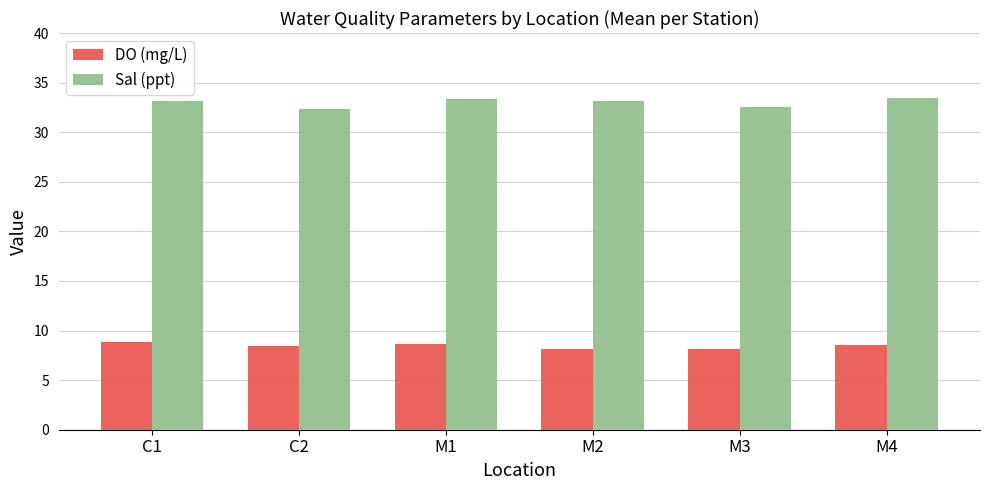

What is the greatest value displayed?

33.4